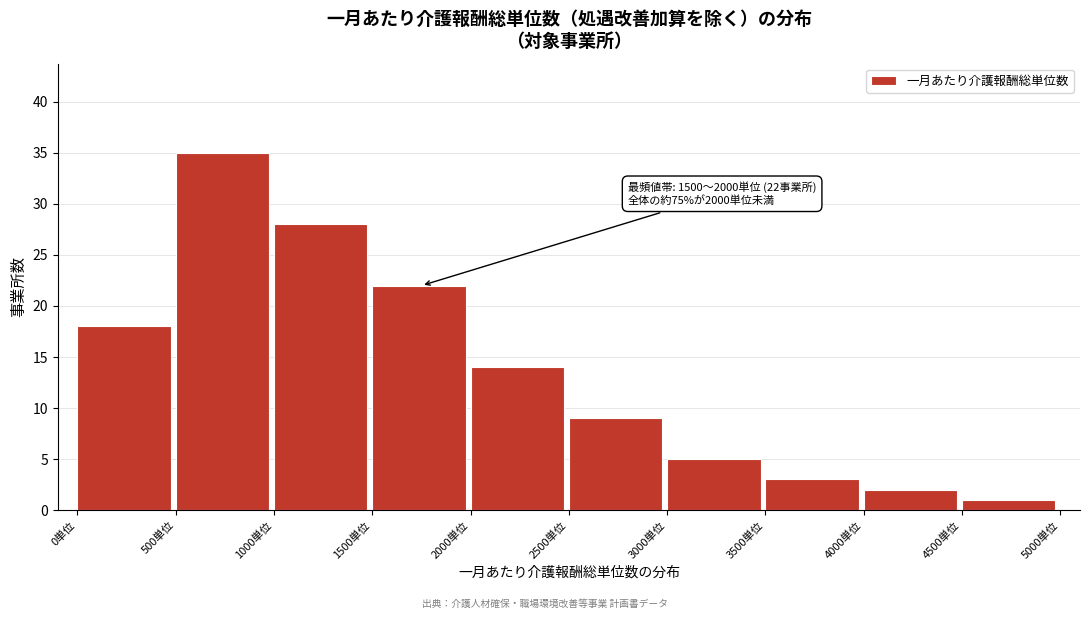

Reading left to right, list all the values displayed in this chart.

0単位=18	500単位=35	1000単位=28	1500単位=22	2000単位=14	2500単位=9	3000単位=5	3500単位=3	4000単位=2	4500単位=1